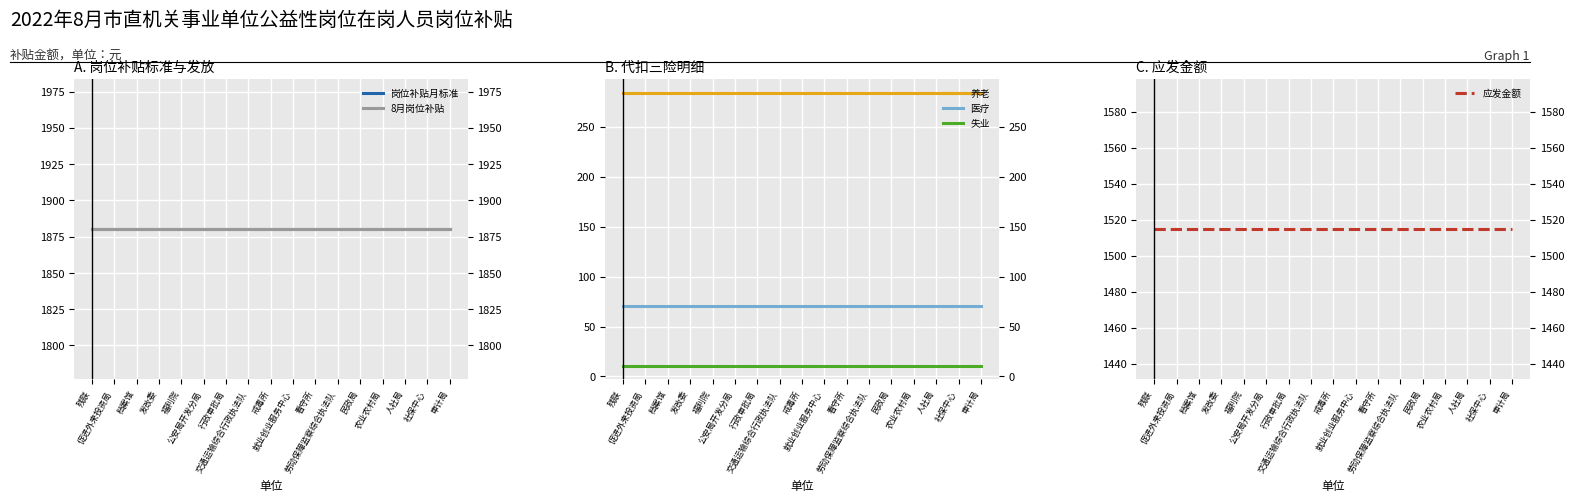

True or false: 养老 and 失业 intersect in this chart.

False